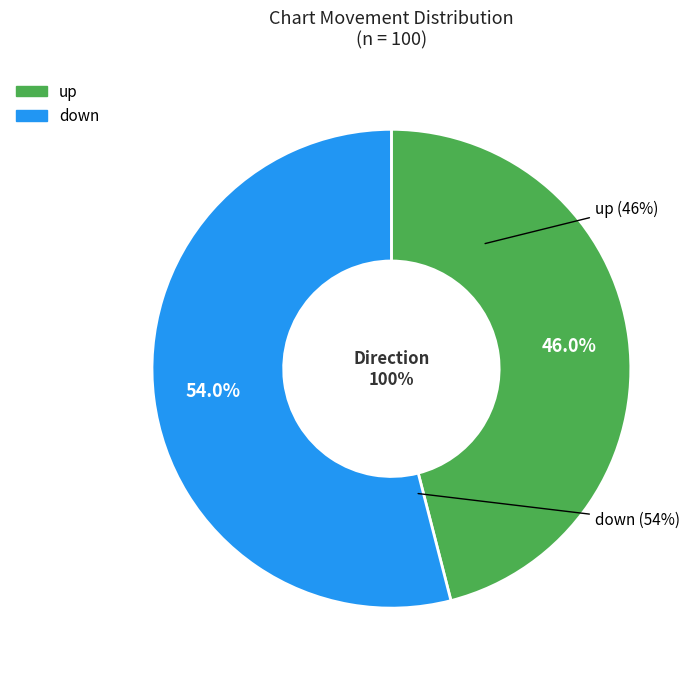

What is the total percentage of down and up?

100.0%